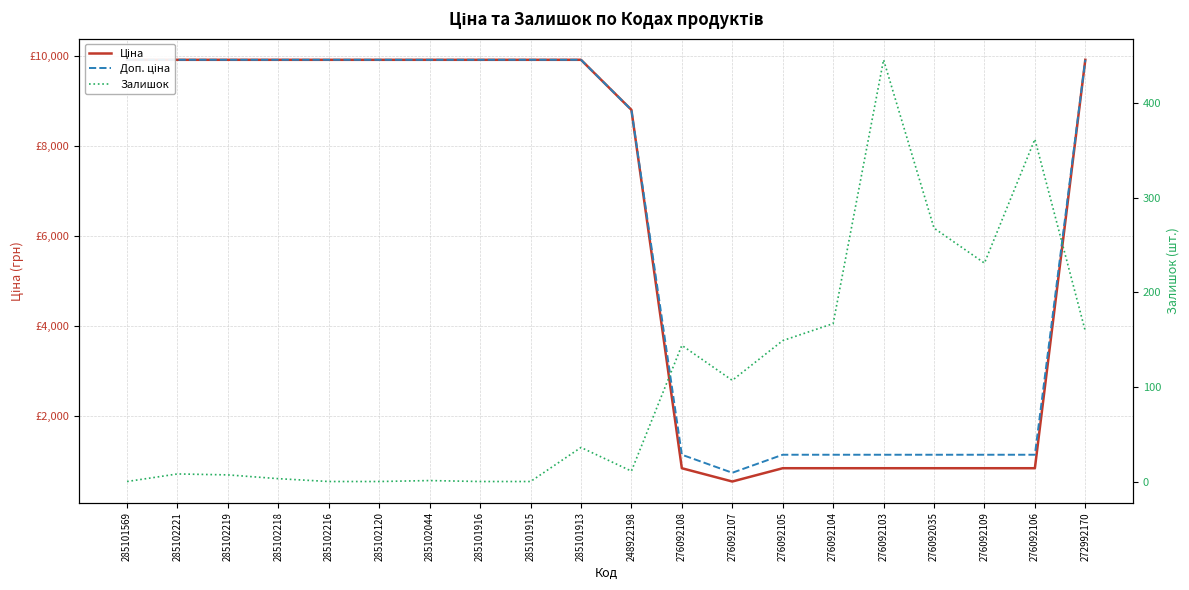

What is the difference between the maximum and second lowest values in the Ціна series?

9065.7